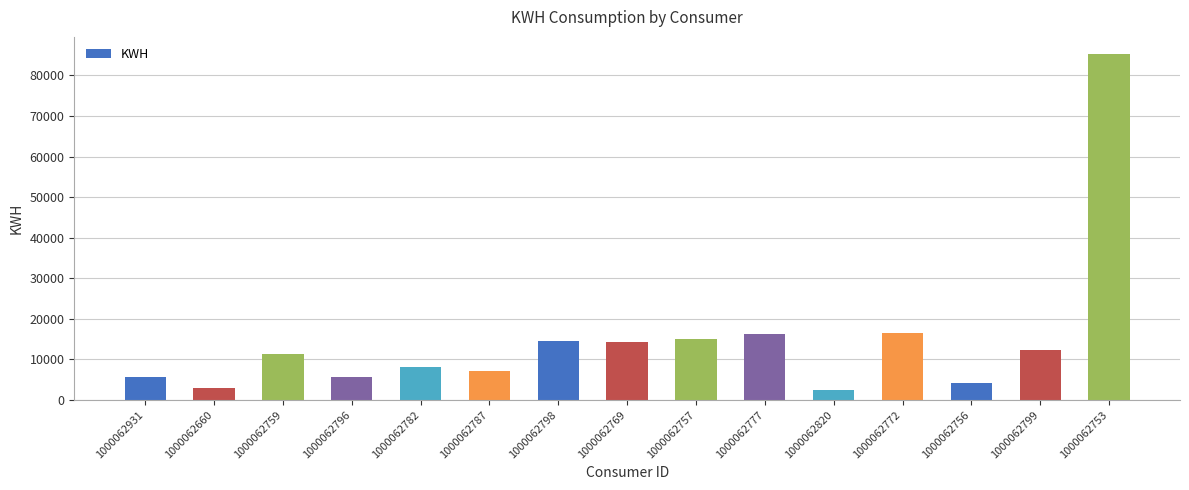

What is the average value?

14777